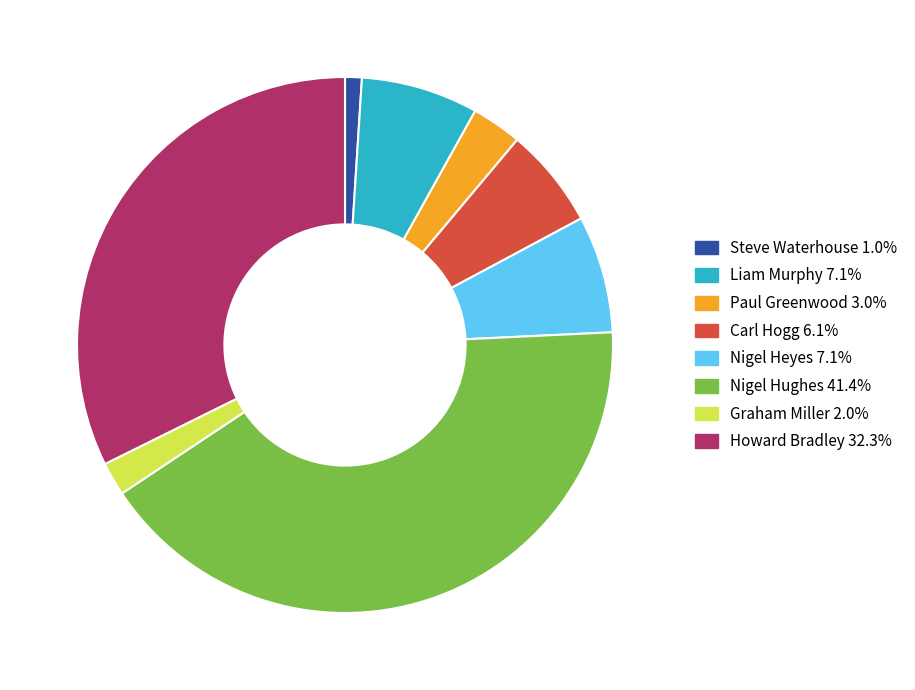

Does Liam Murphy account for over 50% of the chart?

No